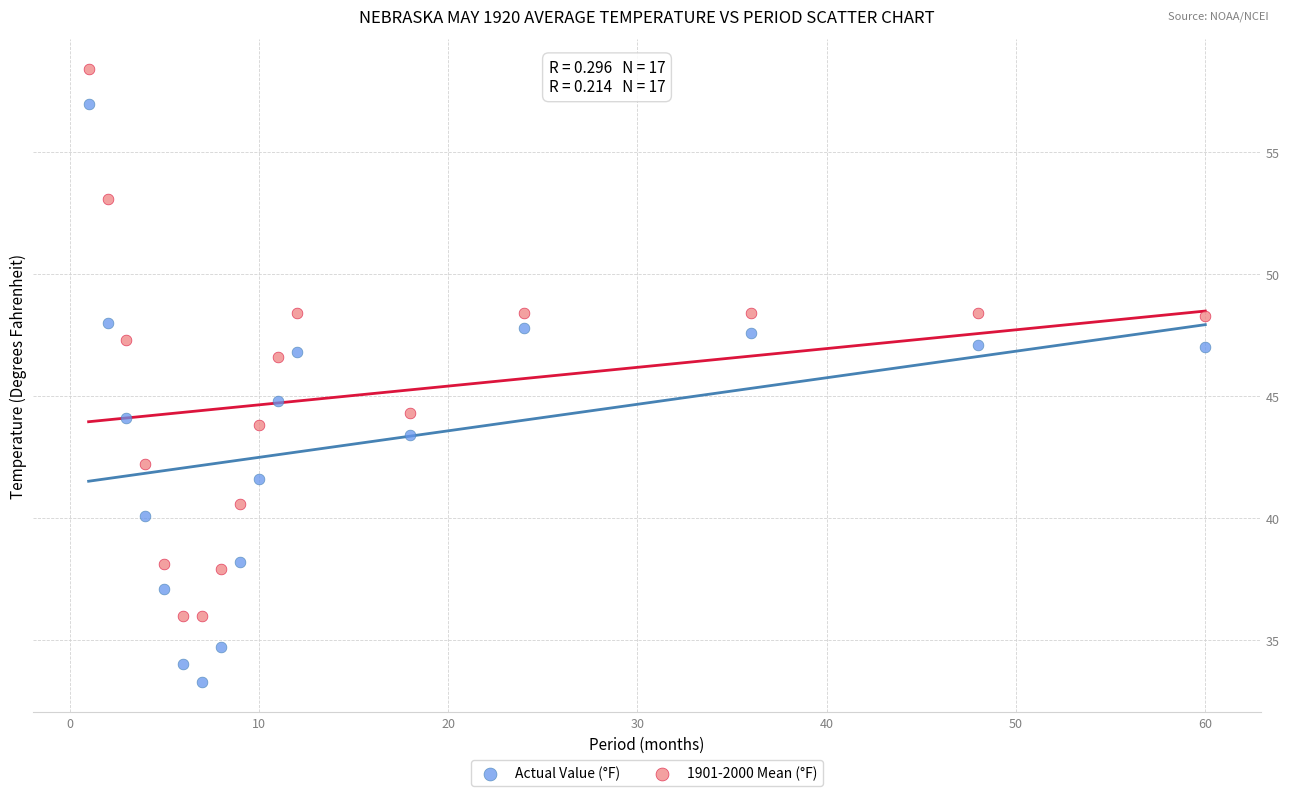

Which series has the widest spread of Y values?

Actual Value (°F)